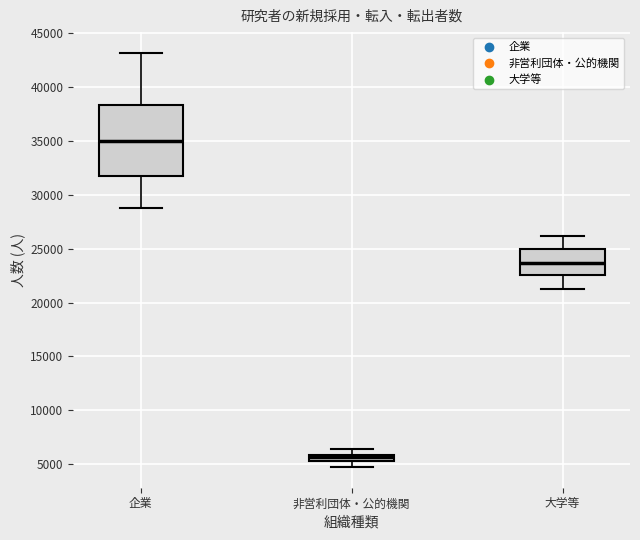

Where does the median line of the box for 大学等 sit on the y-axis? The values are not printed on the chart, so give them approximately, as read against the axis.

23500